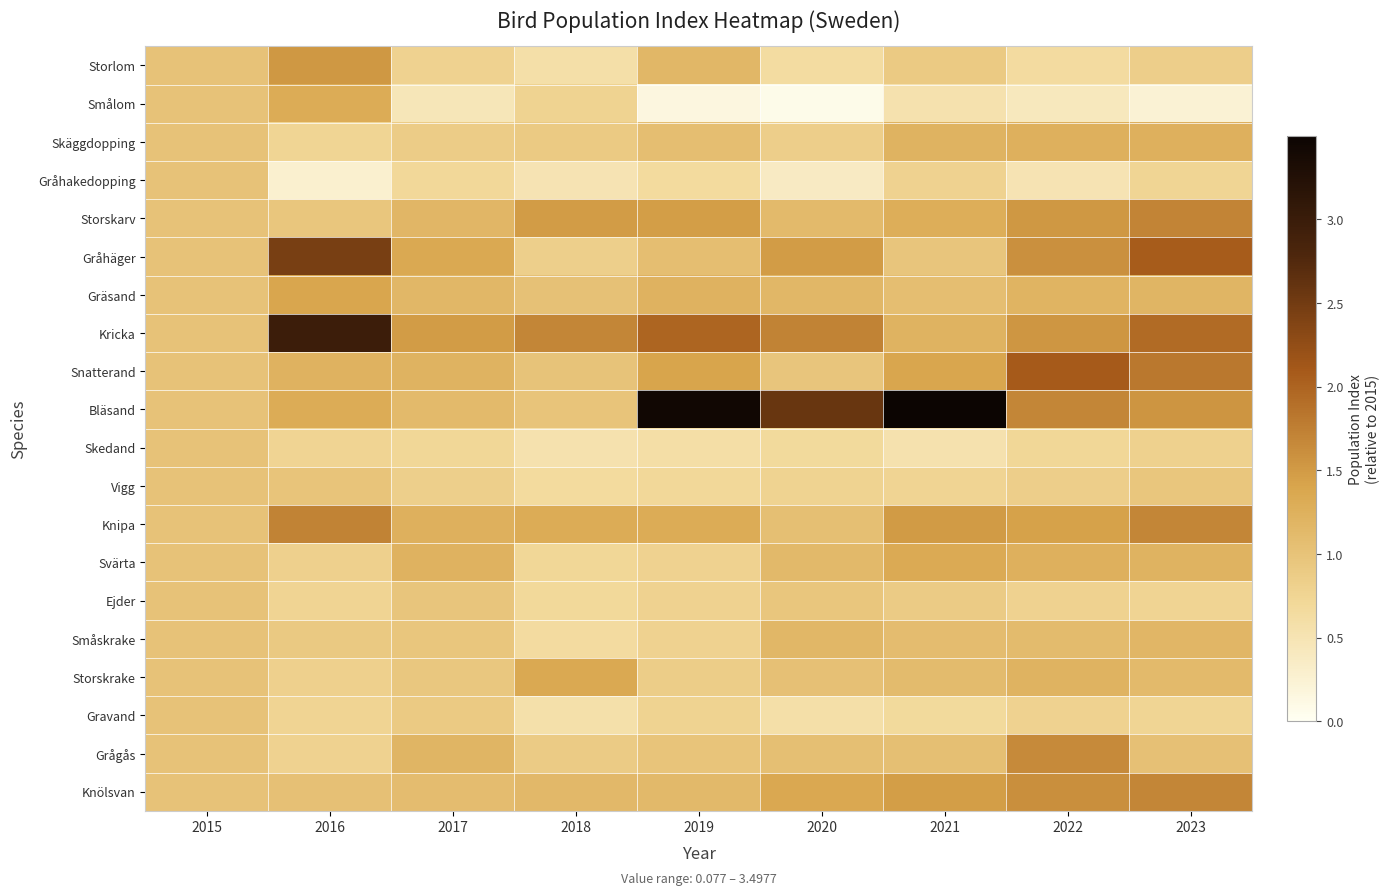

How many distinct data groups are displayed?

20